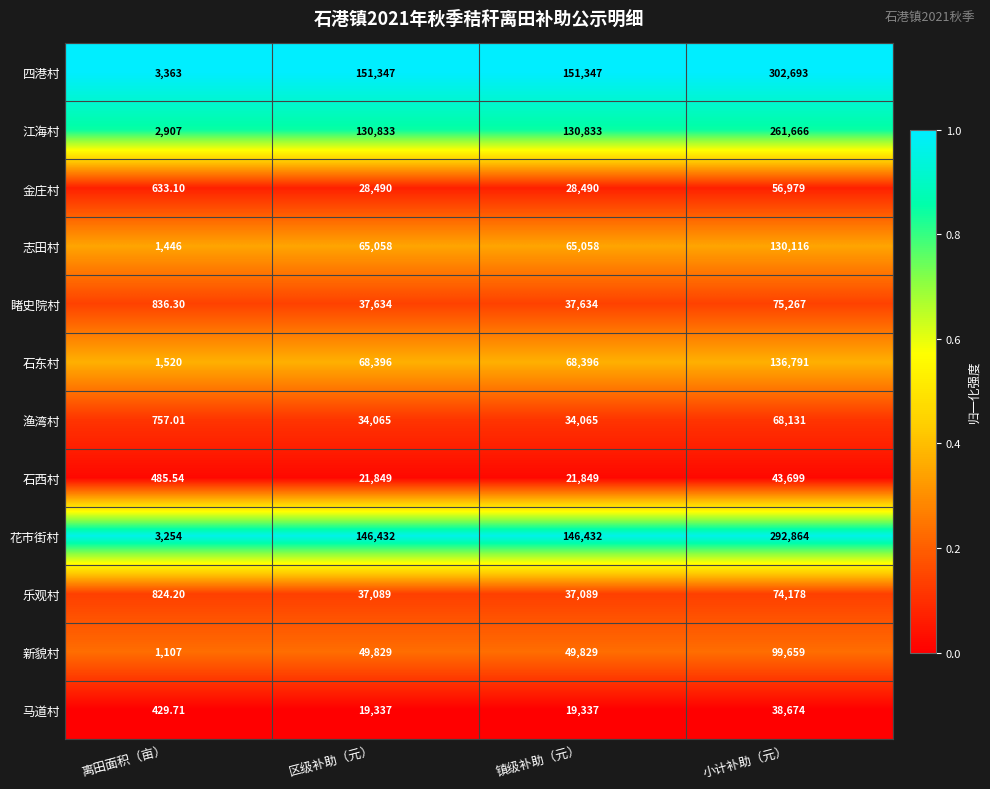

Which series has the largest range (max minus min)?

四港村